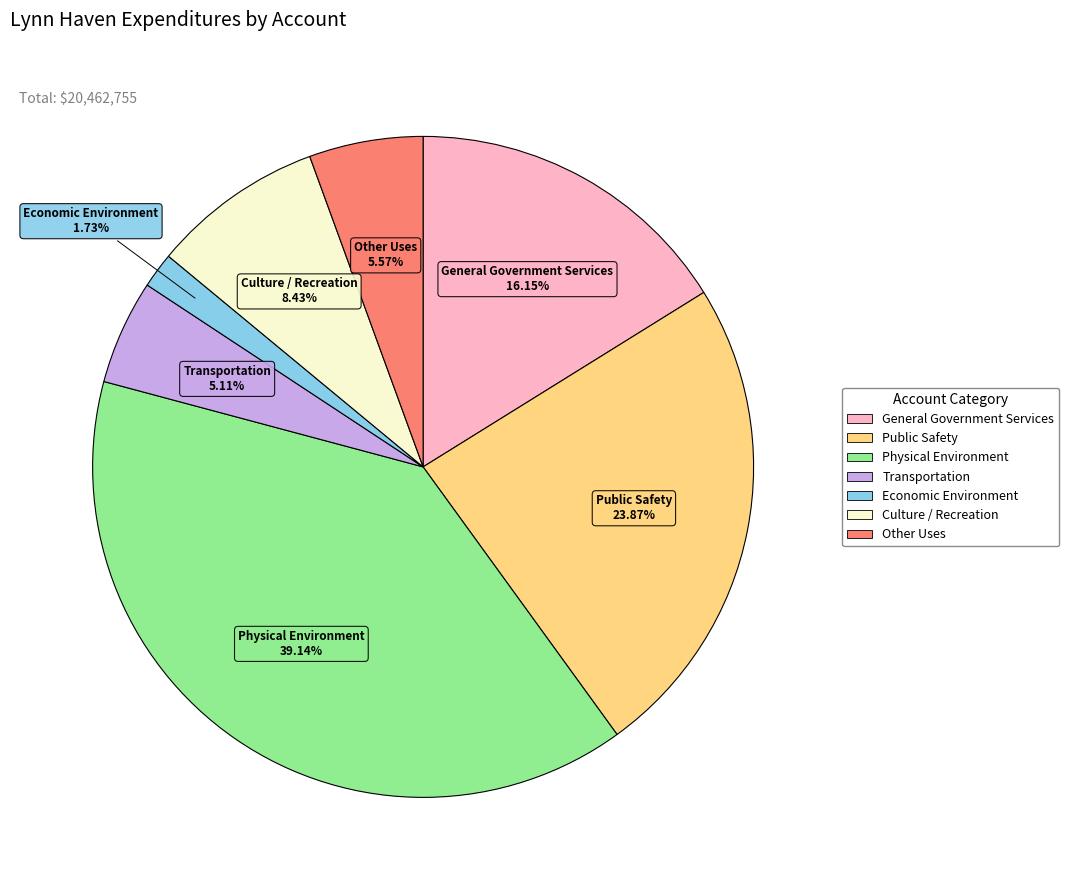

How many slices are in this pie chart?

7